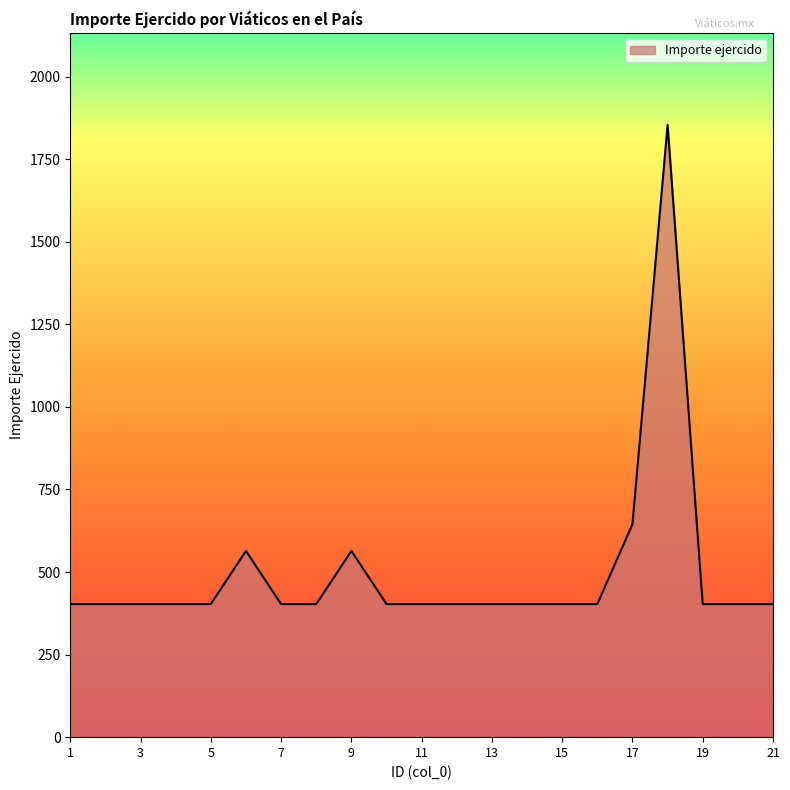

What is the smallest value displayed?

403